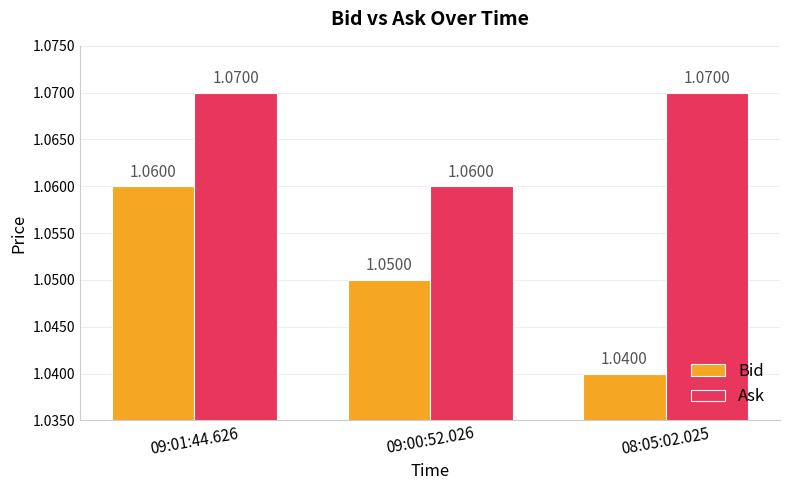

List the series in order of their peak value, highest first.

Ask, Bid